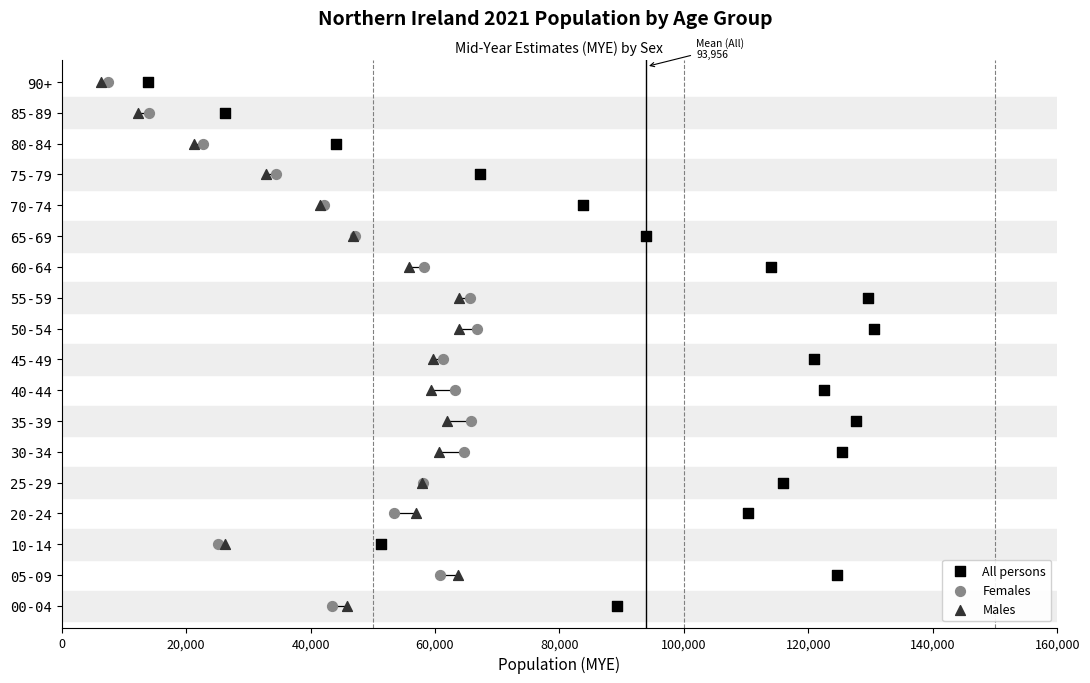

What are all the series names shown in the legend?

All persons, Females, Males